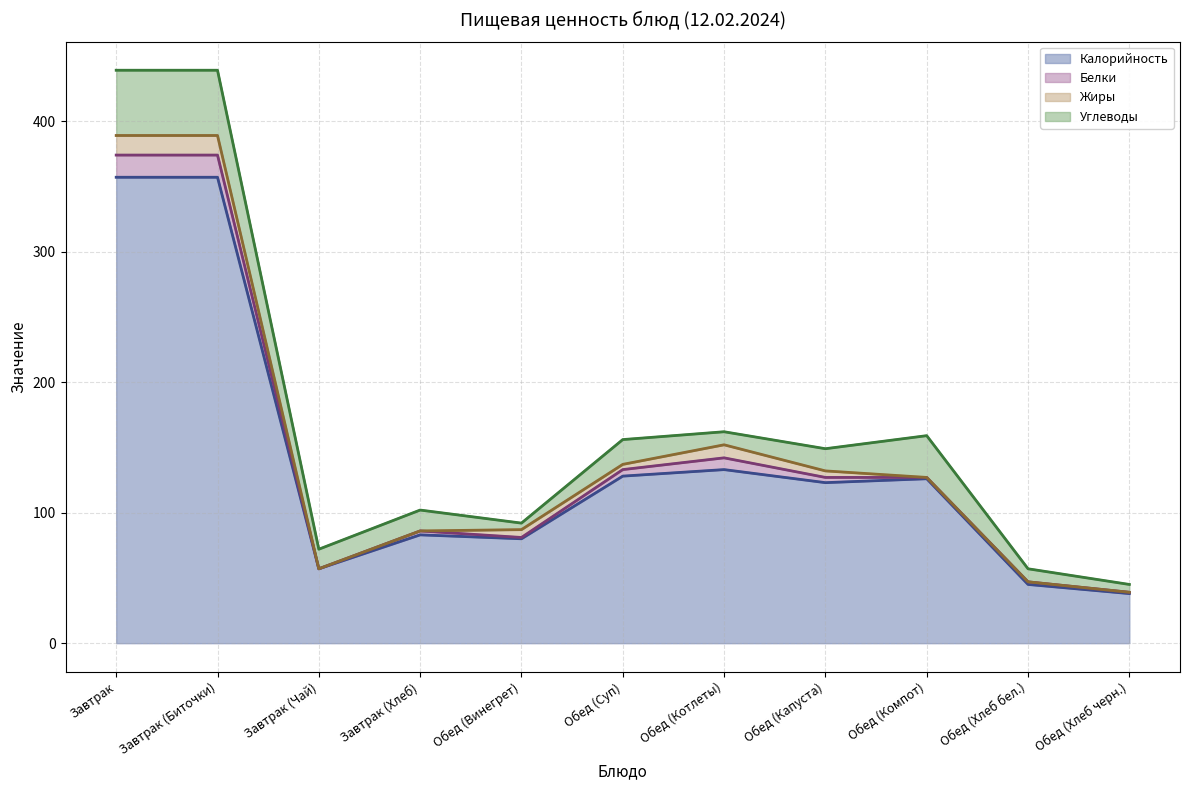

How many series are shown in this chart?

4